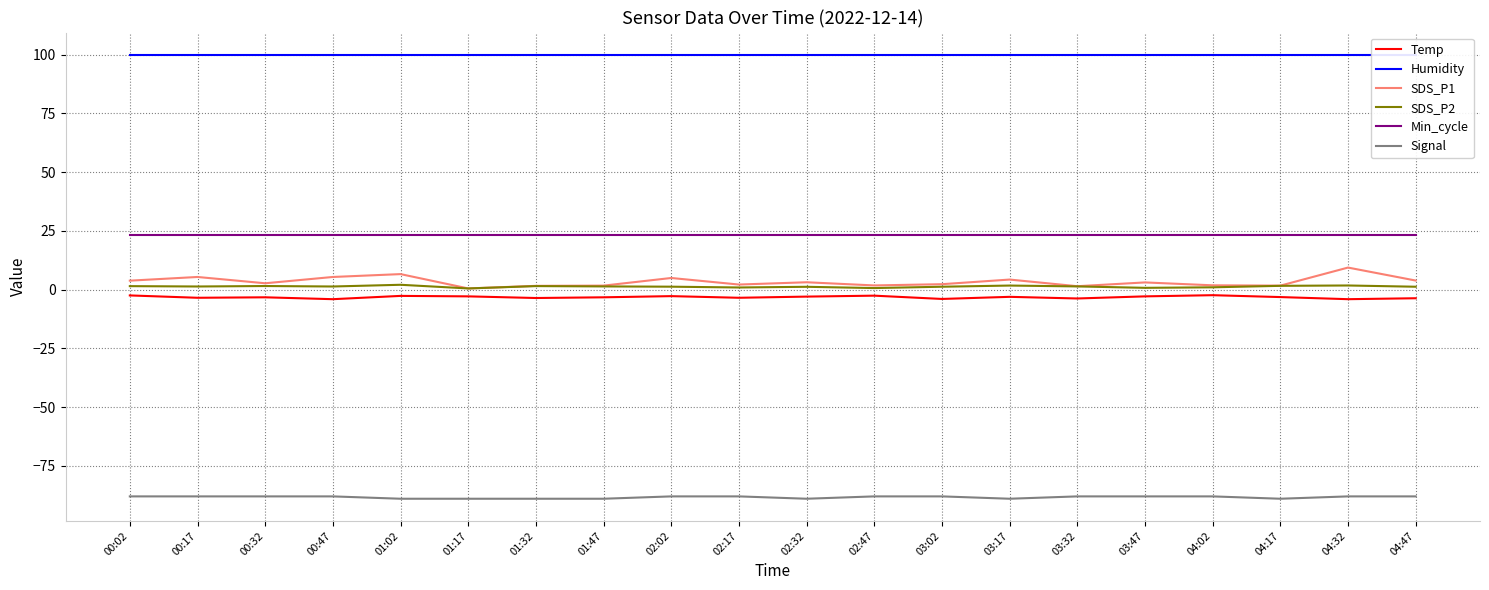

What position from the right is 03:47?

5